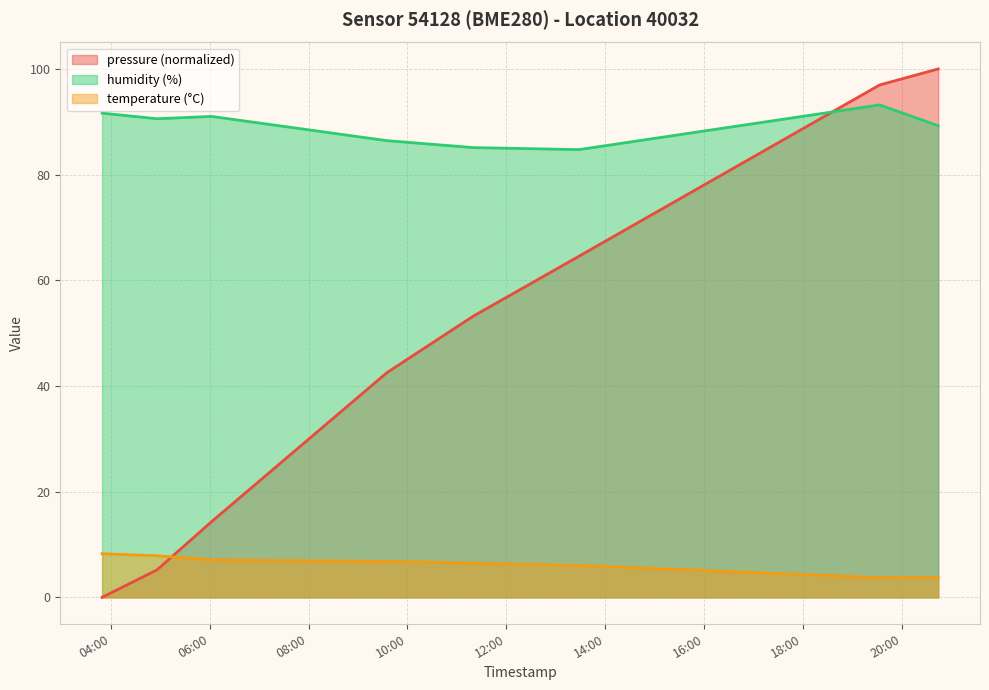

What is the maximum value shown in the chart?

100.0